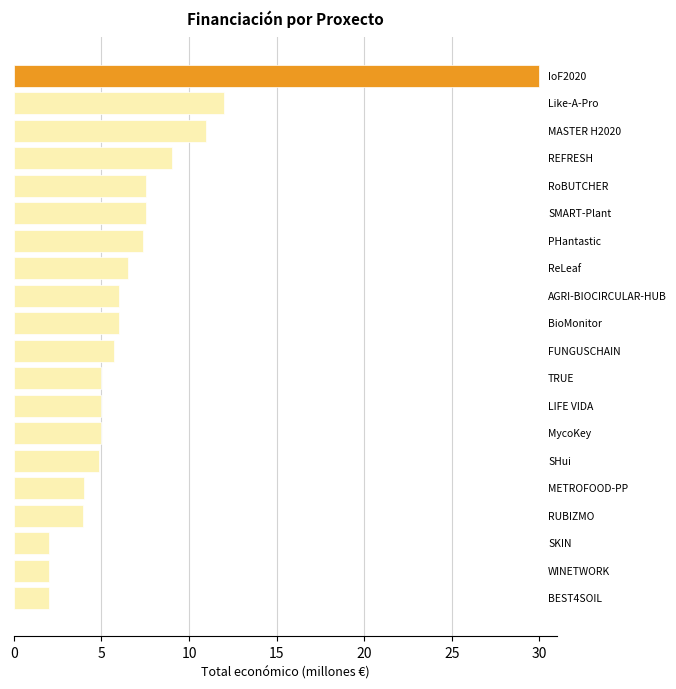

What is the maximum value shown in the chart?

30.0